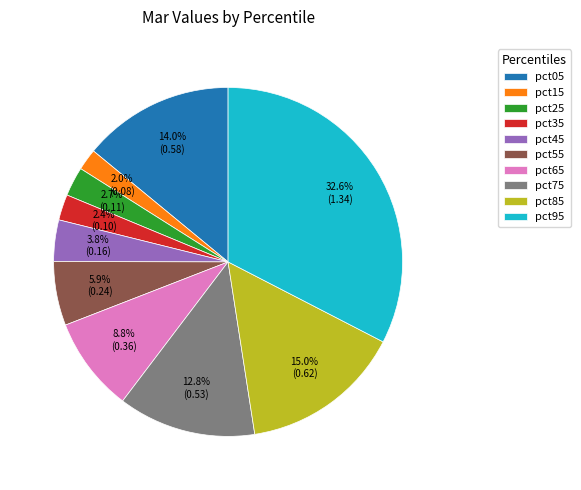

How many segments does this pie chart have?

10